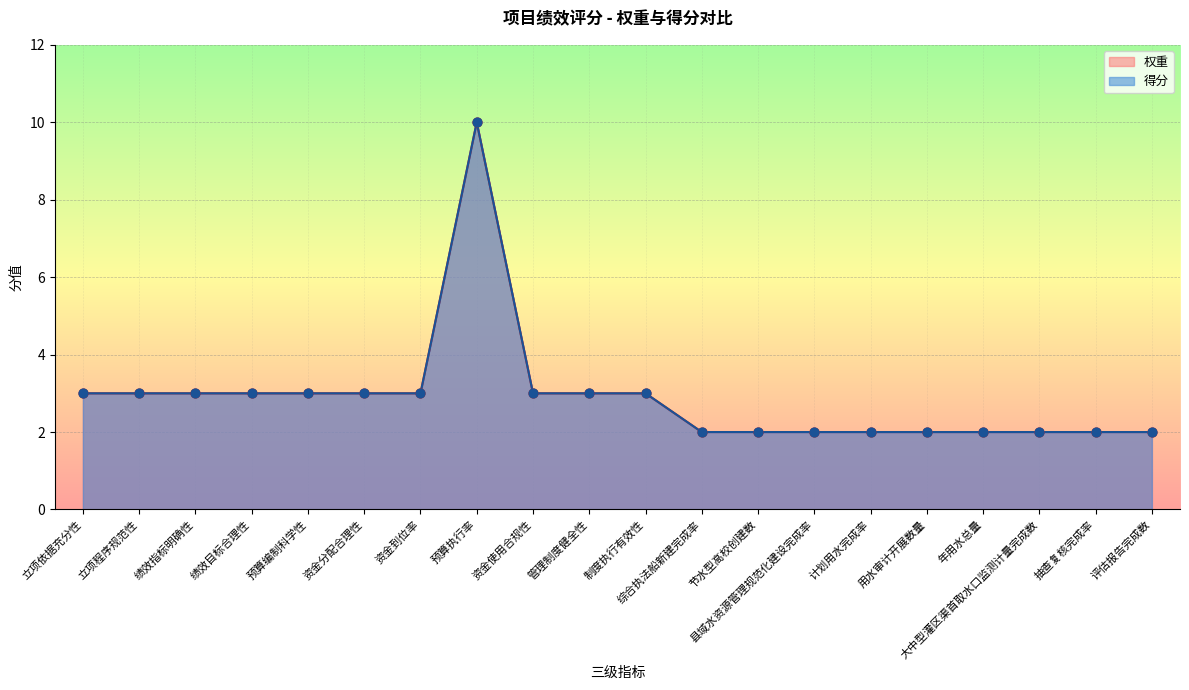

At how many categories does at least one series exceed 8?

1